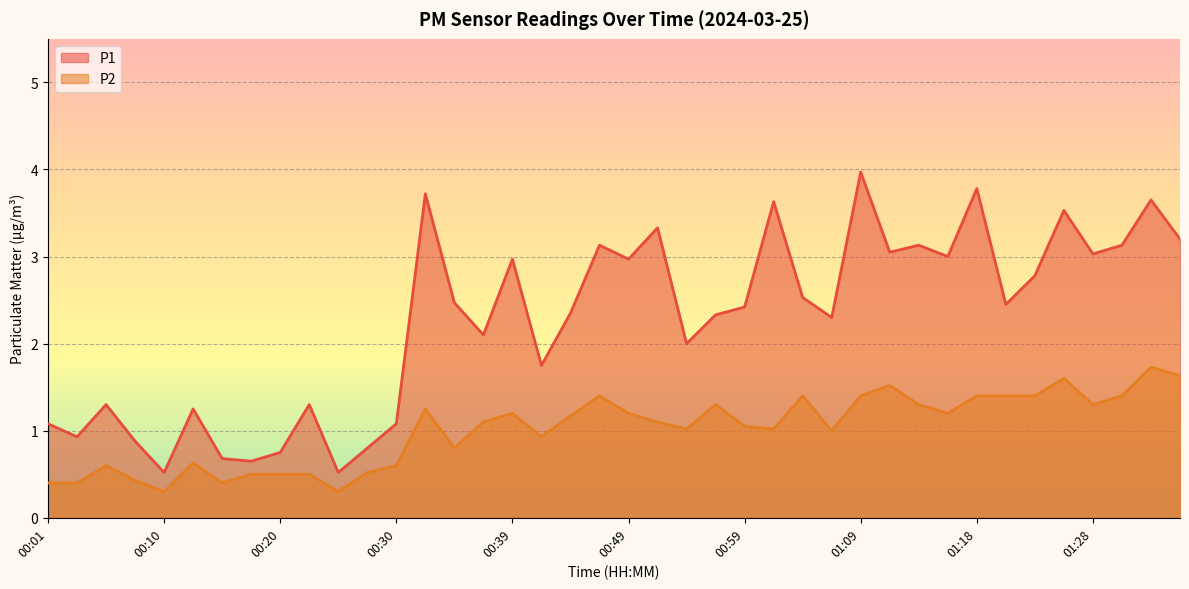

Reading left to right, extract all data points from this chart.

P1: 1.1	0.9	1.3	0.9	0.5	1.2	0.7	0.7	0.8	1.3	0.5	0.8	1.1	3.7	2.5	2.1	3.0	1.8	2.4	3.1	3.0	3.3	2.0	2.3	2.4	3.6	2.5	2.3	4.0	3.0	3.1	3.0	3.8	2.5	2.8	3.5	3.0	3.1	3.6	3.2
P2: 0.4	0.4	0.6	0.4	0.3	0.6	0.4	0.5	0.5	0.5	0.3	0.5	0.6	1.2	0.8	1.1	1.2	0.9	1.2	1.4	1.2	1.1	1.0	1.3	1.1	1.0	1.4	1.0	1.4	1.5	1.3	1.2	1.4	1.4	1.4	1.6	1.3	1.4	1.7	1.6